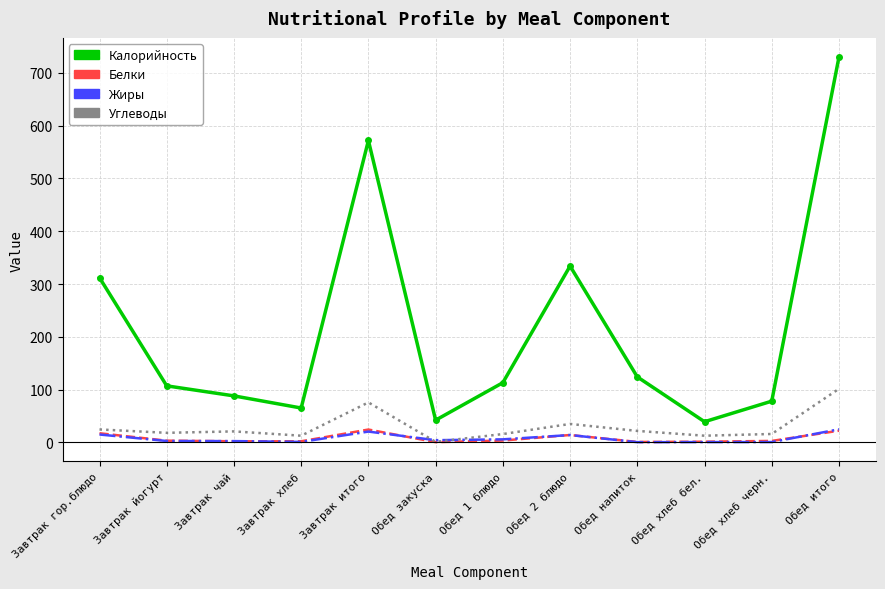

What is the spread (max minus min) of values at Обед итого?

708.0